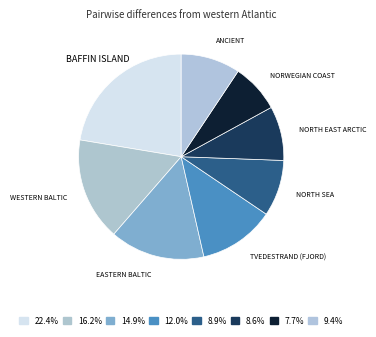

How many segments does this pie chart have?

8